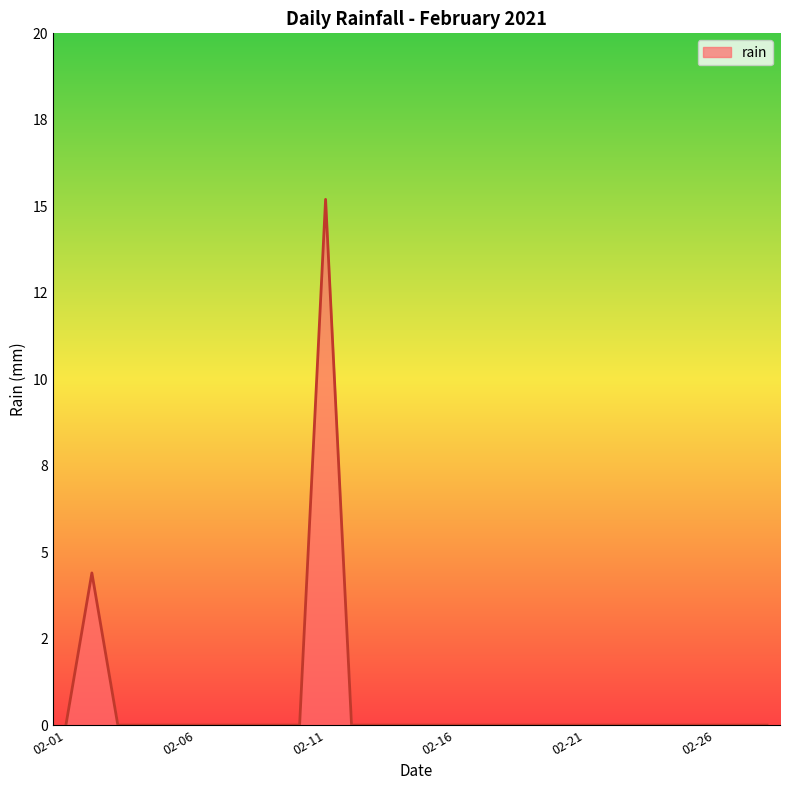

What is the difference between the maximum and second lowest values?

15.2